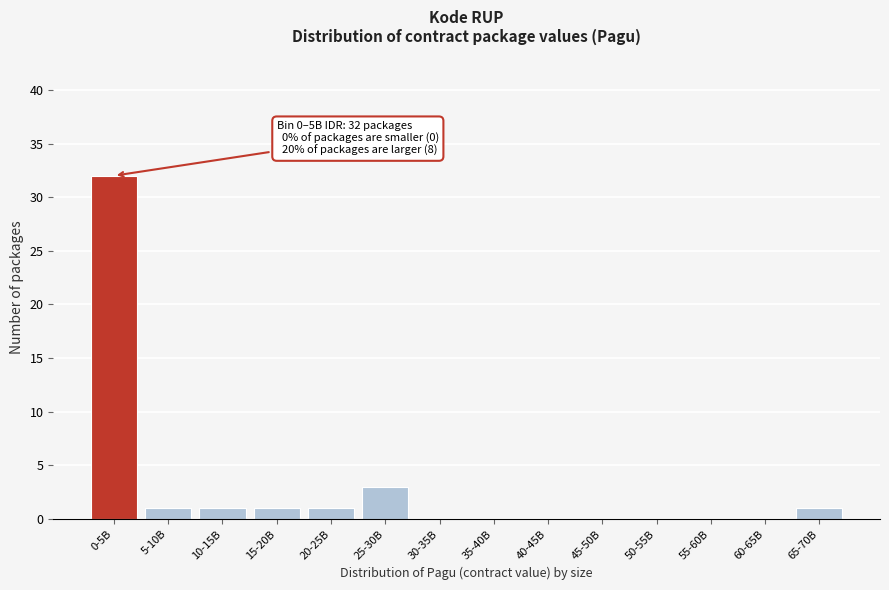

Reading left to right, what are all the values shown in this chart?

0-5B=32	5-10B=1	10-15B=1	15-20B=1	20-25B=1	25-30B=3	30-35B=0	35-40B=0	40-45B=0	45-50B=0	50-55B=0	55-60B=0	60-65B=0	65-70B=1